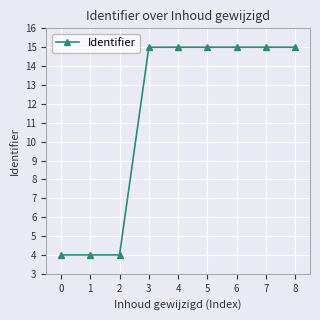

What is the greatest value displayed?

15.0